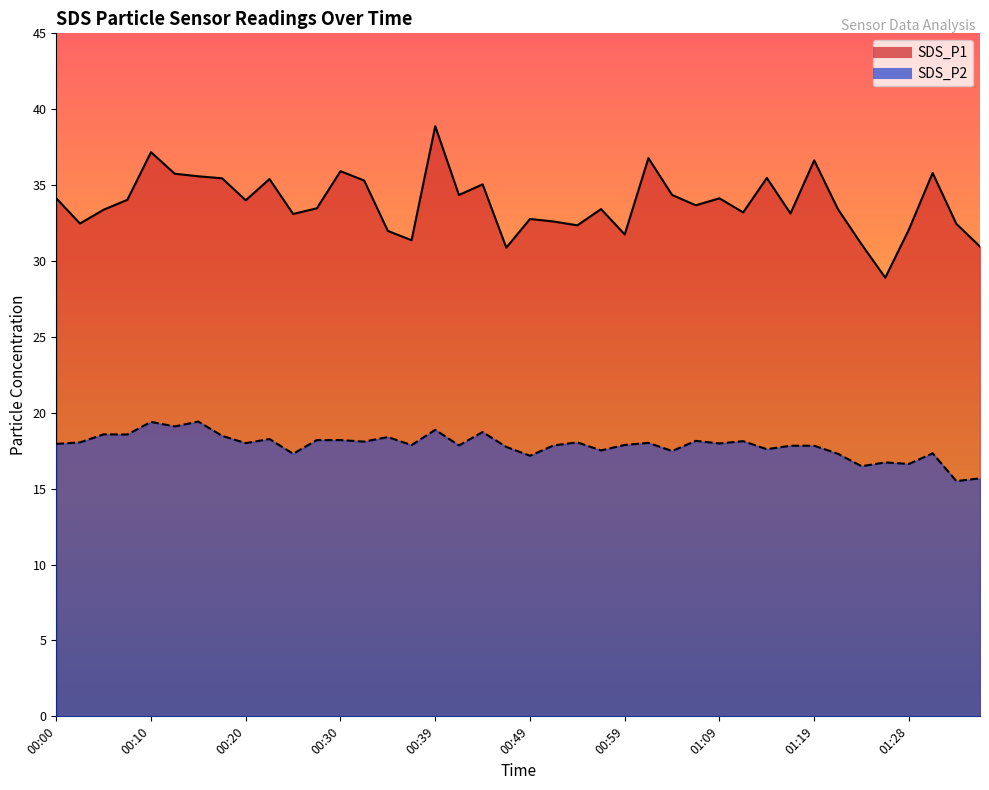

Reading right to left, transcribe all the data shown in this chart.

SDS_P1: 01:39=30.9	01:36=32.5	01:34=35.8	01:28=32.1	01:26=28.9	01:24=31.1	01:21=33.4	01:19=36.6	01:16=33.1	01:14=35.5	01:11=33.2	01:09=34.1	01:06=33.7	01:04=34.4	01:02=36.8	00:59=31.8	00:57=33.4	00:54=32.4	00:52=32.6	00:49=32.8	00:47=30.9	00:44=35.0	00:42=34.4	00:39=38.9	00:37=31.4	00:34=32.0	00:32=35.3	00:30=35.9	00:27=33.5	00:25=33.1	00:22=35.4	00:20=34.0	00:17=35.5	00:15=35.6	00:12=35.8	00:10=37.2	00:08=34.0	00:05=33.4	00:03=32.5	00:00=34.1
SDS_P2: 01:39=15.7	01:36=15.5	01:34=17.3	01:28=16.6	01:26=16.7	01:24=16.5	01:21=17.3	01:19=17.8	01:16=17.8	01:14=17.6	01:11=18.1	01:09=18.0	01:06=18.1	01:04=17.5	01:02=18.0	00:59=17.9	00:57=17.5	00:54=18.1	00:52=17.9	00:49=17.2	00:47=17.8	00:44=18.7	00:42=17.9	00:39=18.9	00:37=17.9	00:34=18.4	00:32=18.1	00:30=18.2	00:27=18.2	00:25=17.3	00:22=18.3	00:20=18.0	00:17=18.5	00:15=19.4	00:12=19.1	00:10=19.4	00:08=18.6	00:05=18.6	00:03=18.1	00:00=17.9